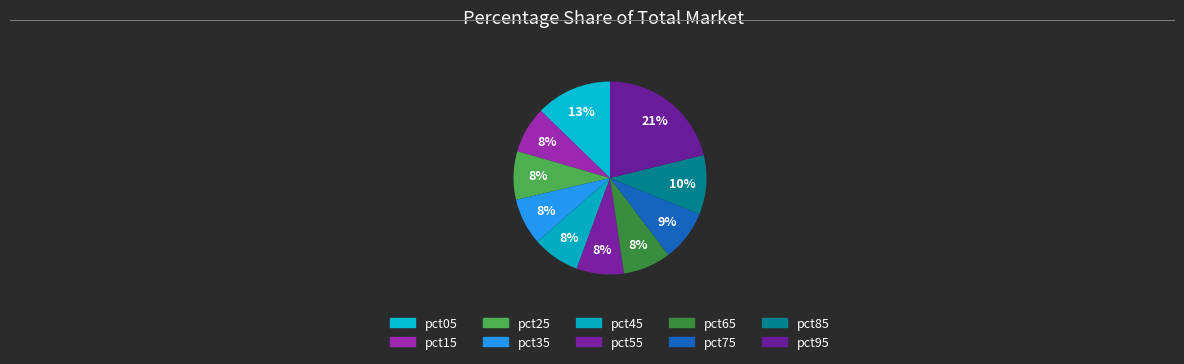

How many slices are in this pie chart?

10